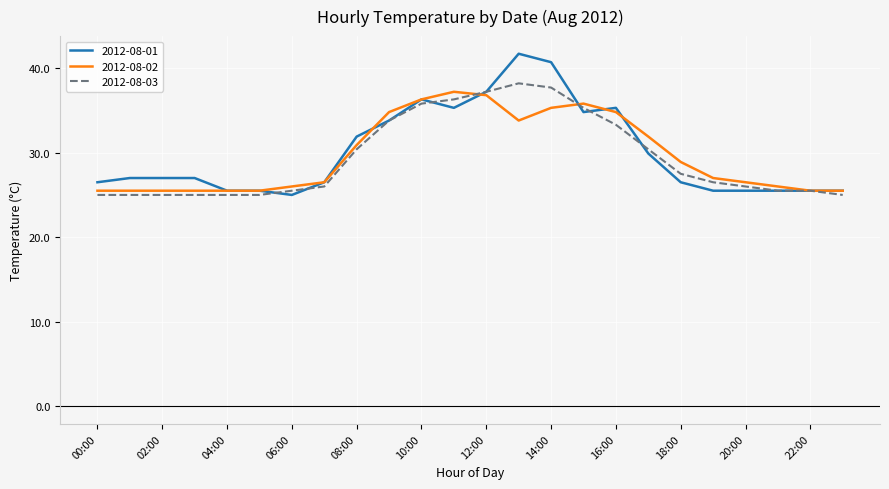

What is the highest value of the 2012-08-03 series?

38.2